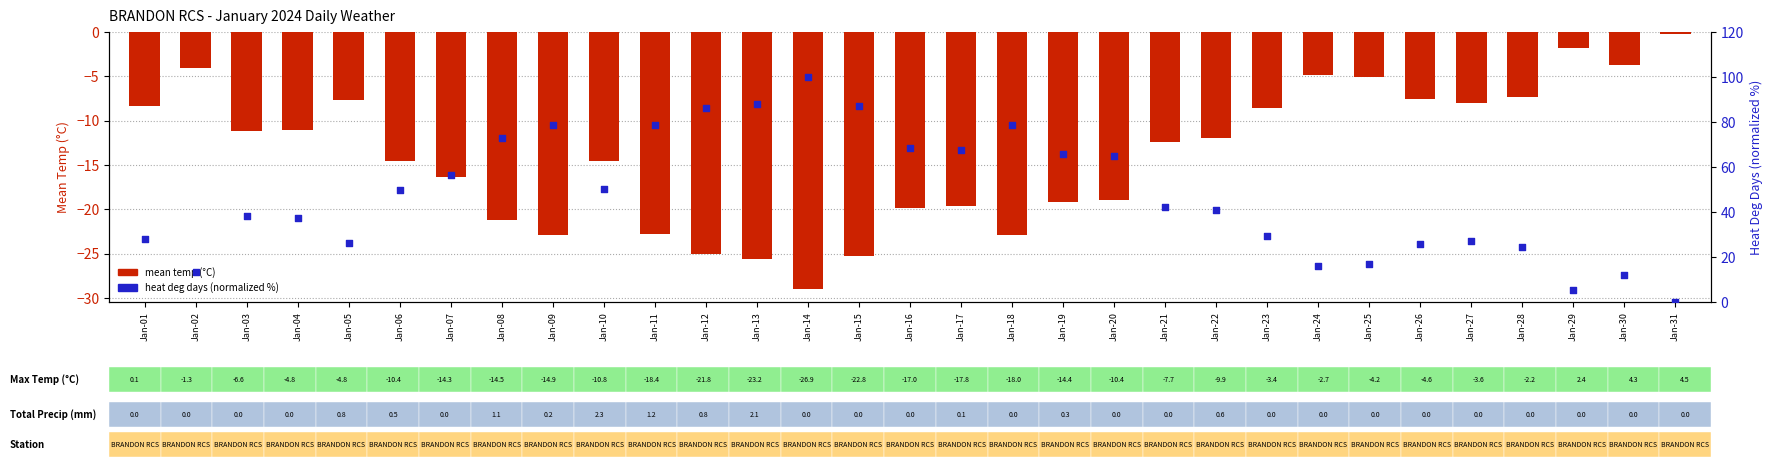

What are all the series names shown in the legend?

mean temp (°C), heat deg days (normalized %)